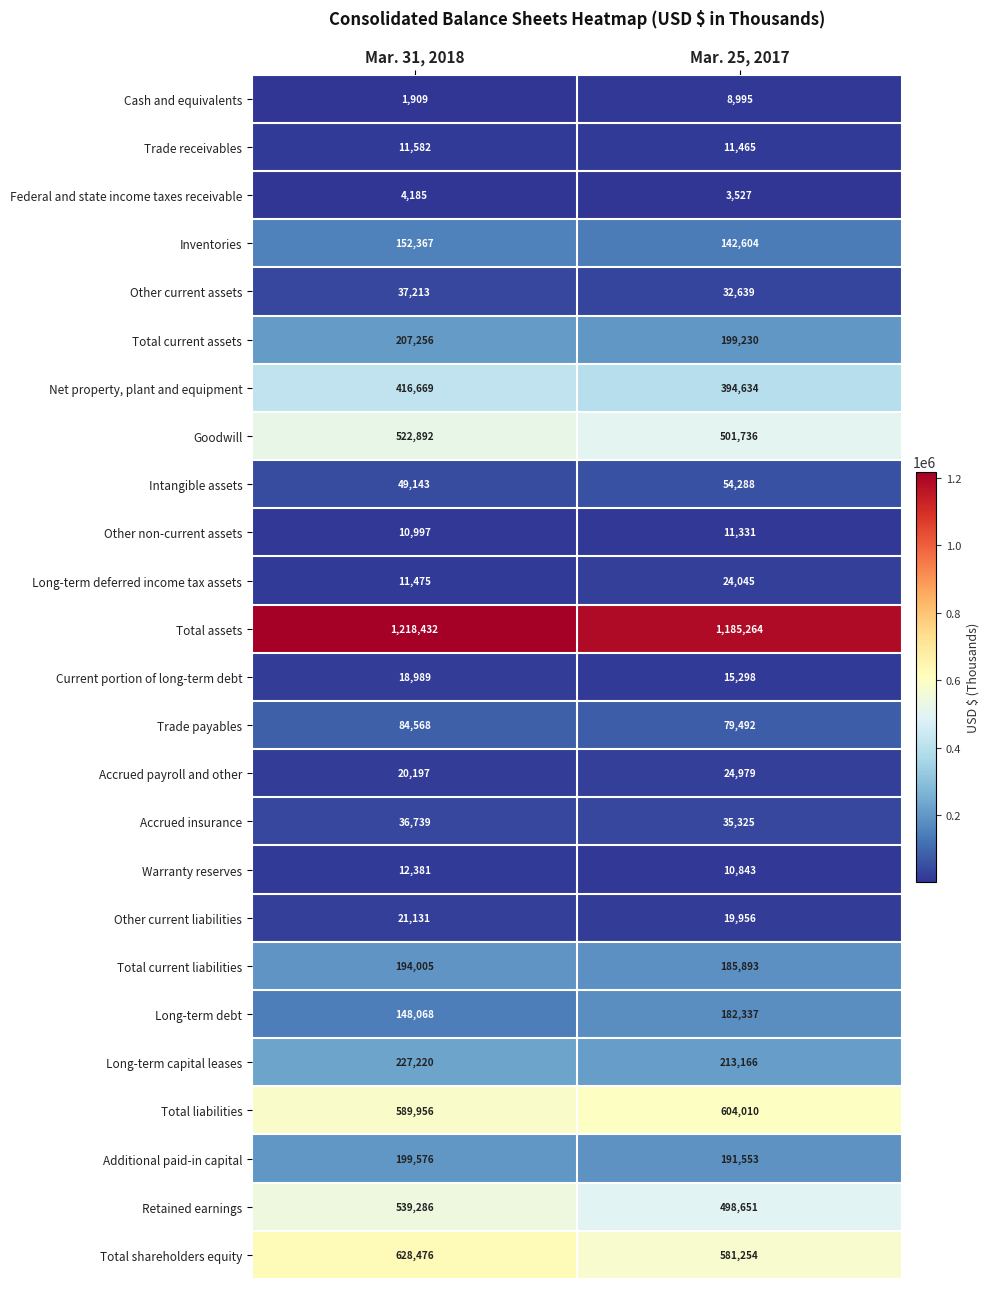

What is the minimum value shown in the chart?

1909